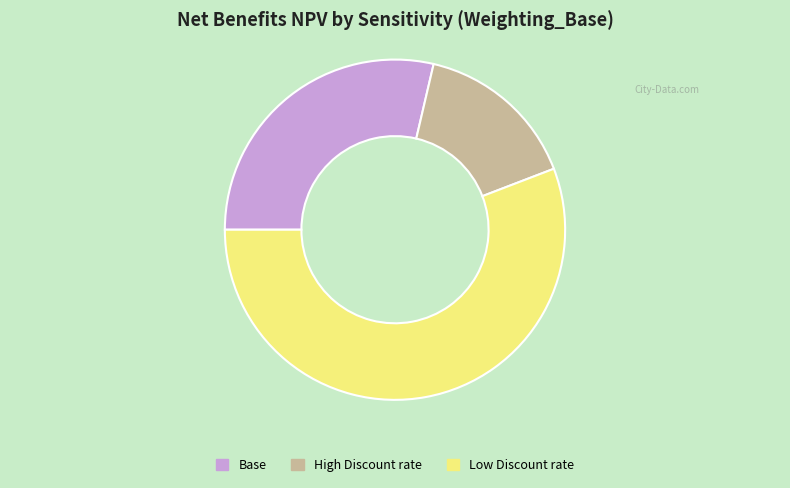

Rank the categories by value from lowest to highest.

High Discount rate, Base, Low Discount rate